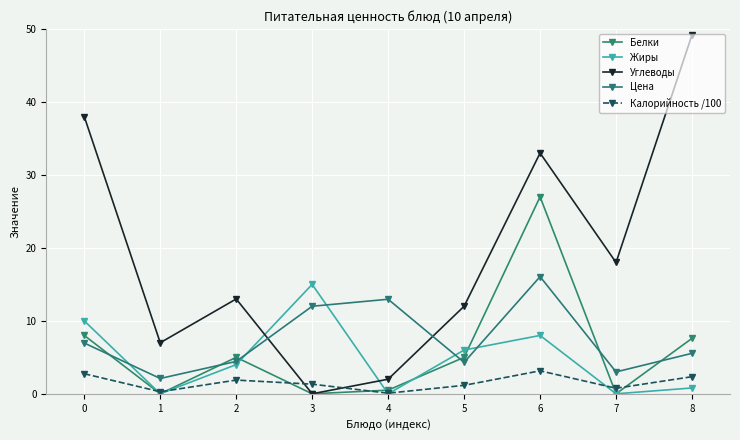

At 3, list the series in order from smallest to largest.

Белки, Углеводы, Калорийность /100, Цена, Жиры